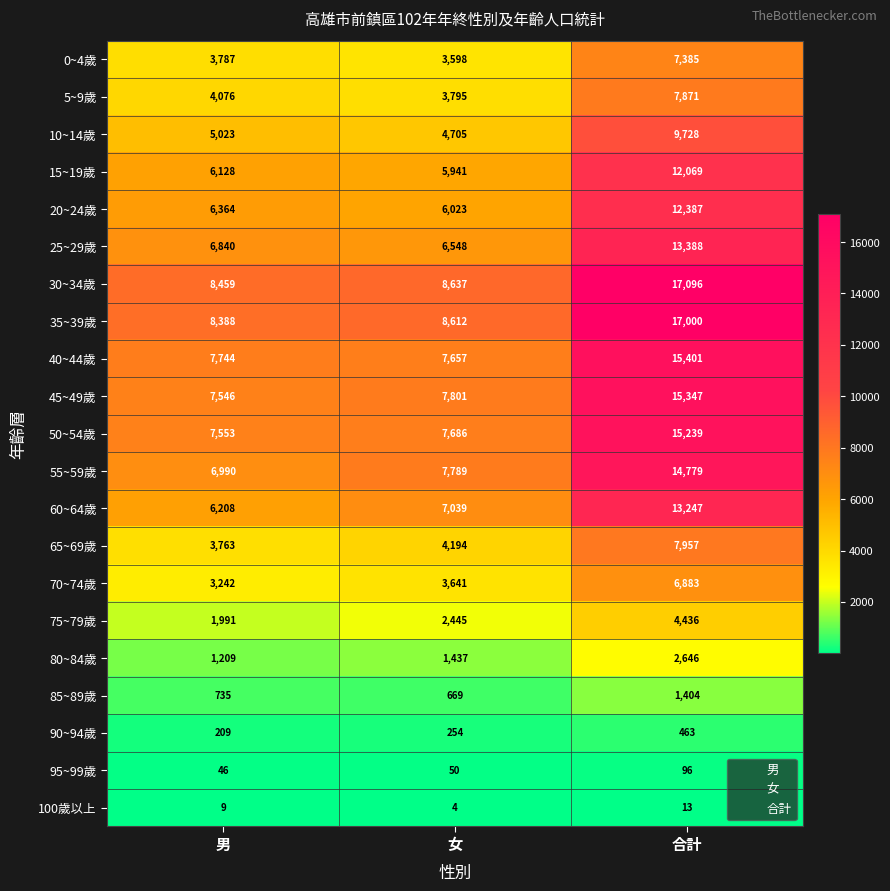

How many values in the 45~49歲 series are below 7801?

1